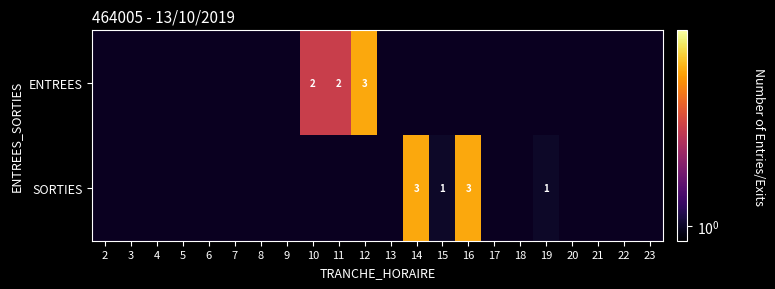

Rank the series at 14 from highest to lowest value.

ENTREES, SORTIES